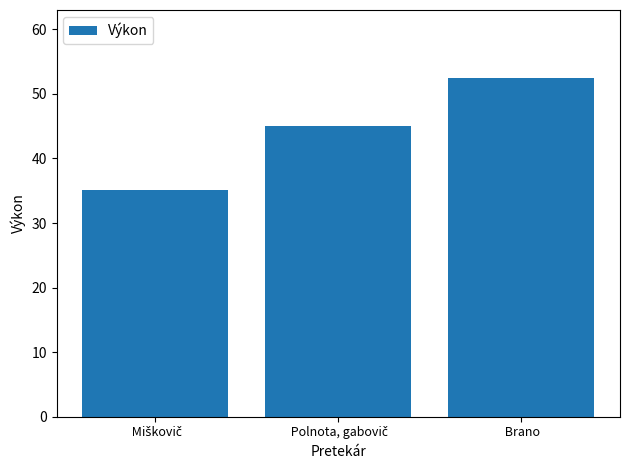

What is the value of the 3rd bar from the left?

52.5